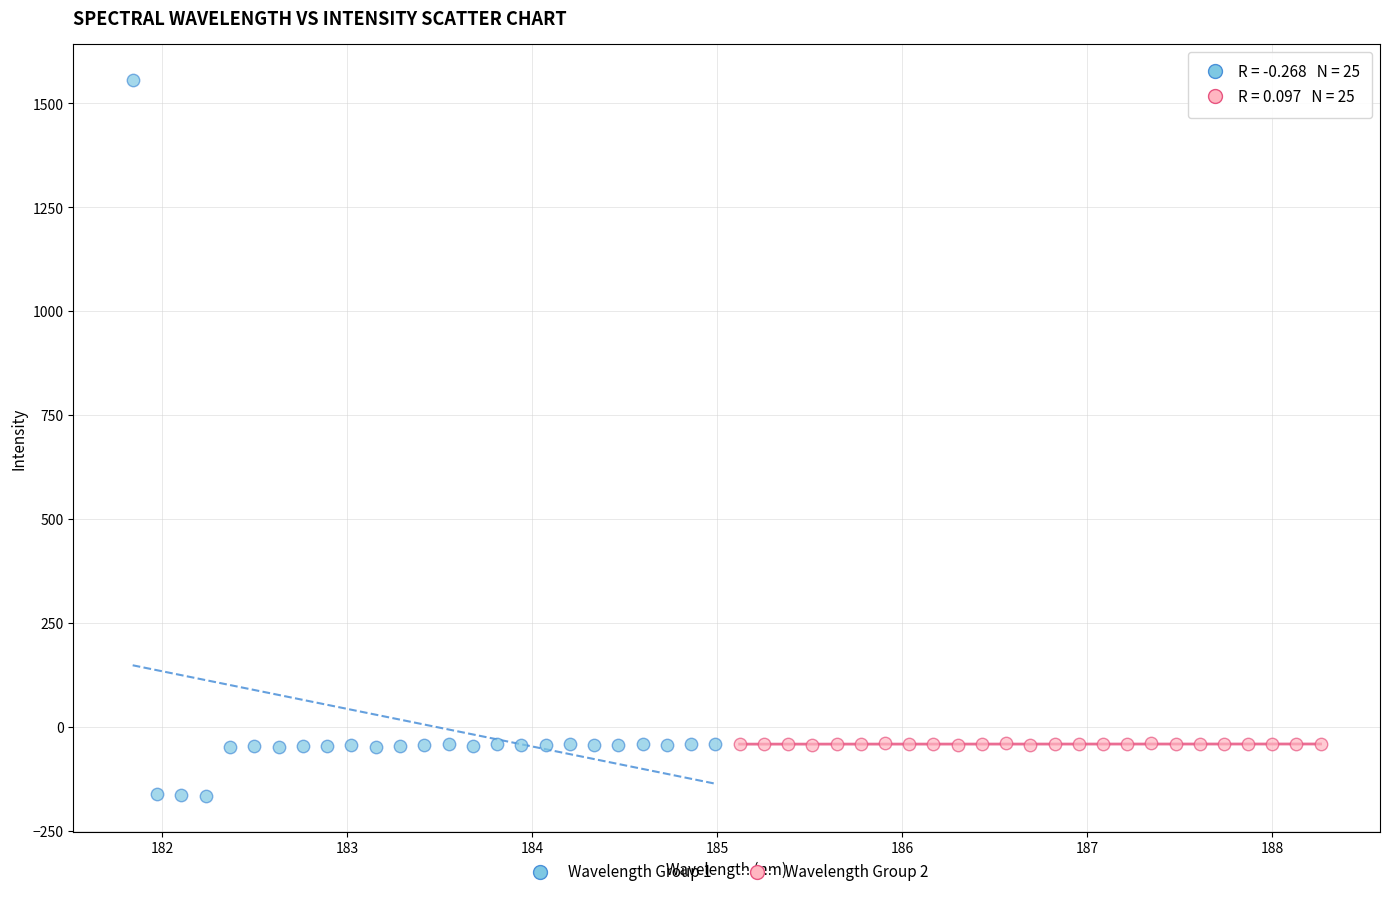

Which series contains the lowest Y value?

Wavelength Group 1